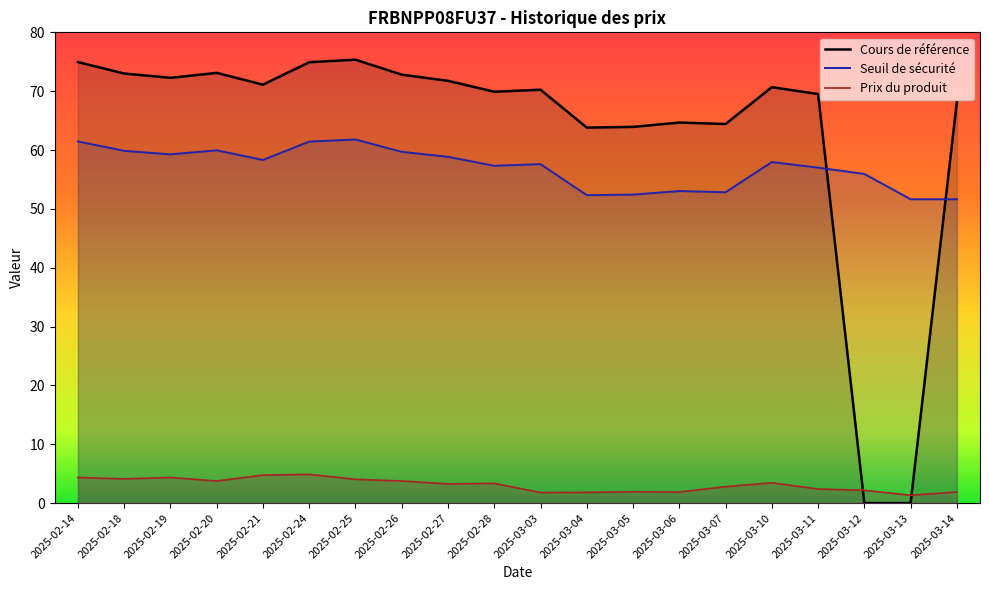

Reading left to right, what are all the values shown in this chart?

Cours de référence: 75.0	73.0	72.3	73.1	71.1	74.9	75.3	72.8	71.8	69.9	70.2	63.8	63.9	64.7	64.4	70.7	69.5	0.0	0.0	68.2
Seuil de sécurité: 61.5	59.9	59.3	60.0	58.3	61.4	61.8	59.7	58.8	57.3	57.6	52.3	52.4	53.0	52.8	58.0	57.0	55.9	51.6	51.6
Prix du produit: 4.3	4.1	4.3	3.8	4.8	4.9	4.0	3.8	3.3	3.3	1.8	1.8	1.9	1.9	2.8	3.5	2.4	2.2	1.3	1.9